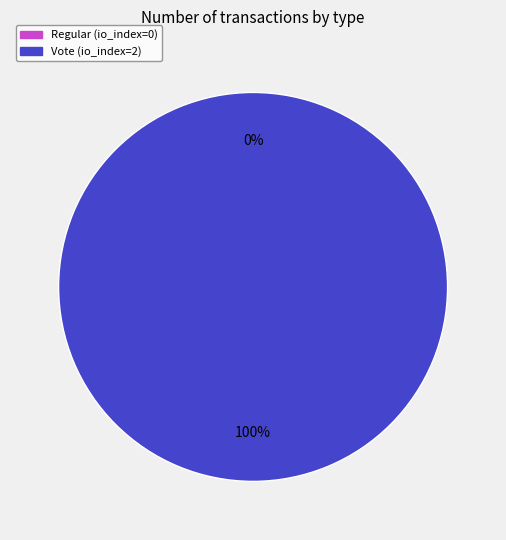

Which slice is the smallest?

Regular